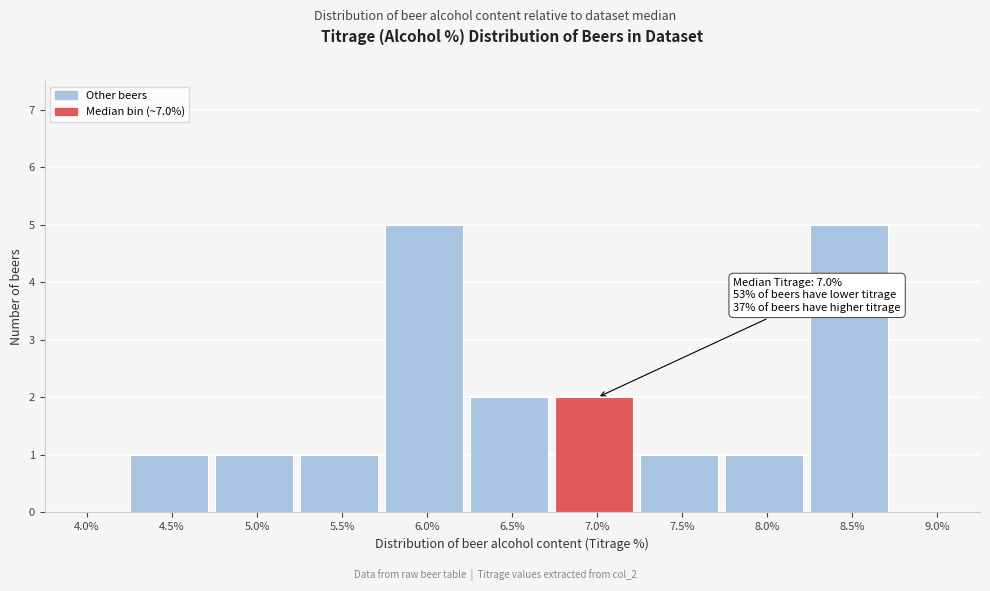

Reading left to right, transcribe all the data shown in this chart.

4.0%=0	4.5%=1	5.0%=1	5.5%=1	6.0%=5	6.5%=2	7.0%=2	7.5%=1	8.0%=1	8.5%=5	9.0%=0